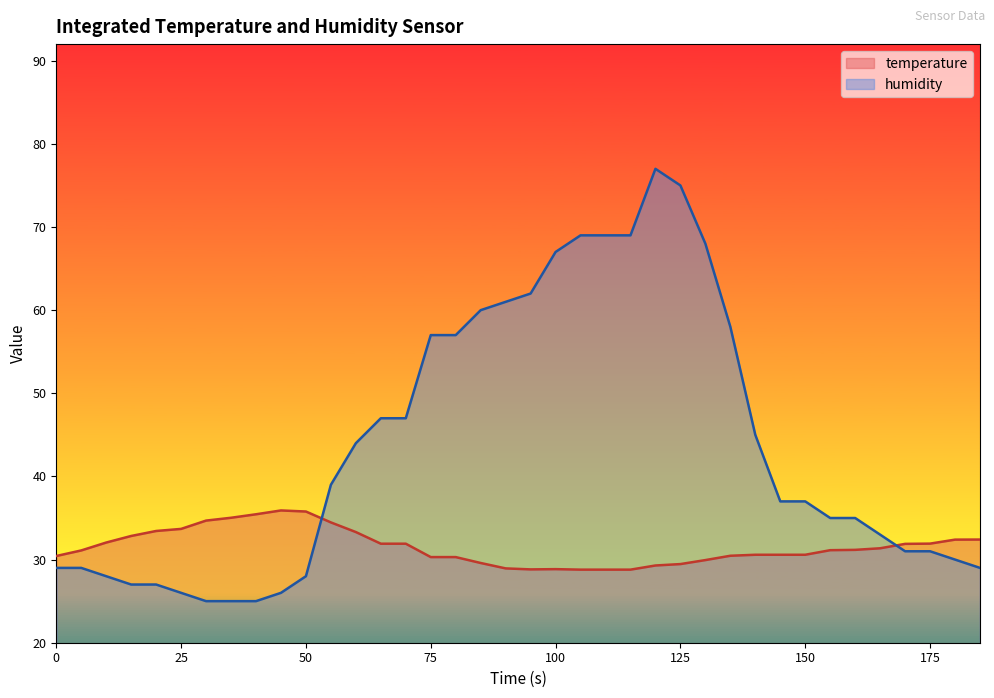

At 60, list the series in order from largest to smallest.

humidity, temperature